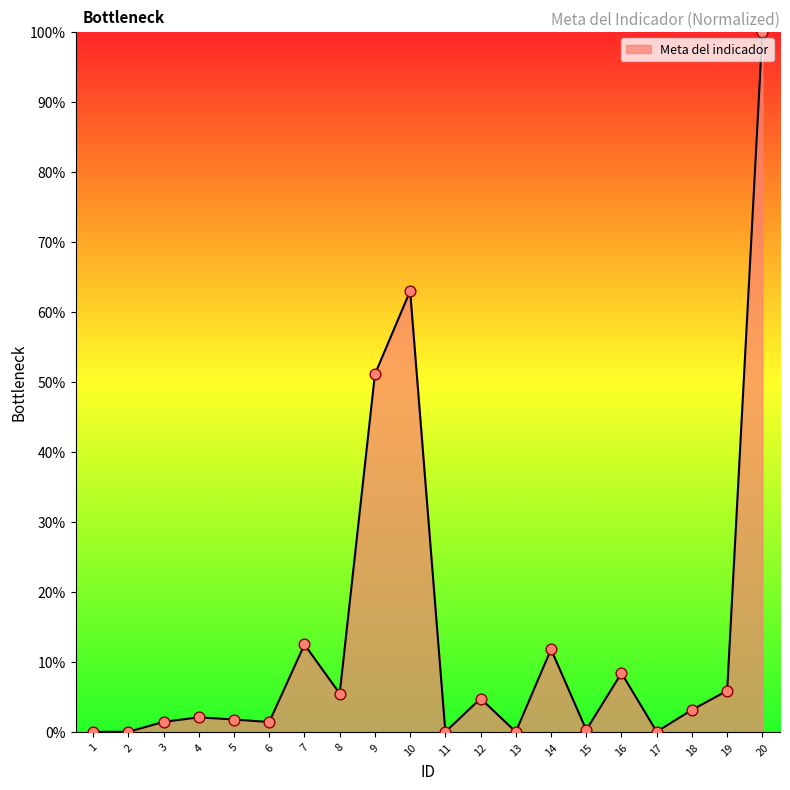

Between 5 and 10, which is larger?

10